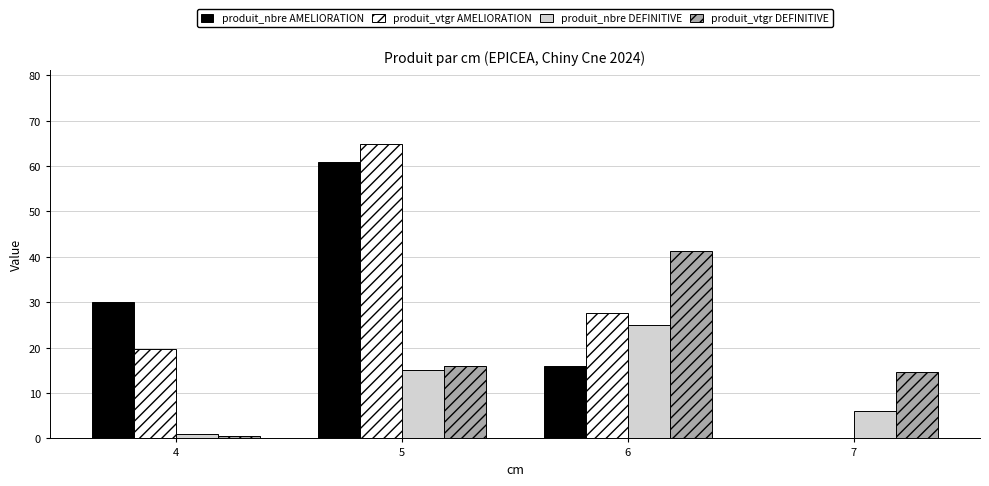

What is the difference between the produit_vtgr DEFINITIVE values at 4 and 6?

40.7